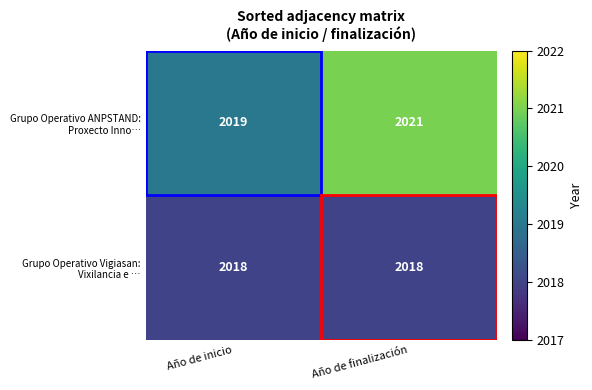

At which category is the sum across all series the highest?

Año de finalización